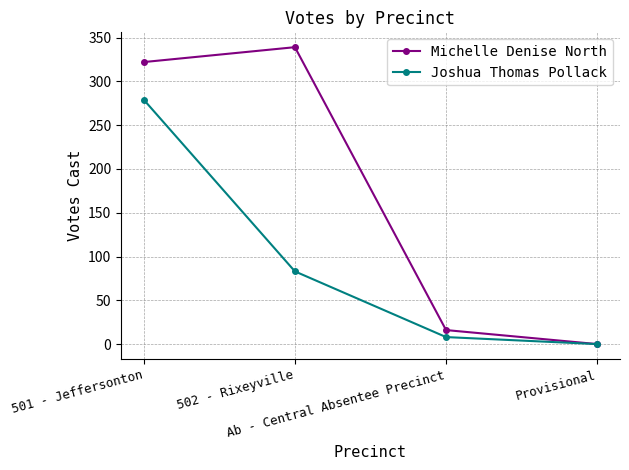

Does the chart have visible grid lines?

Yes